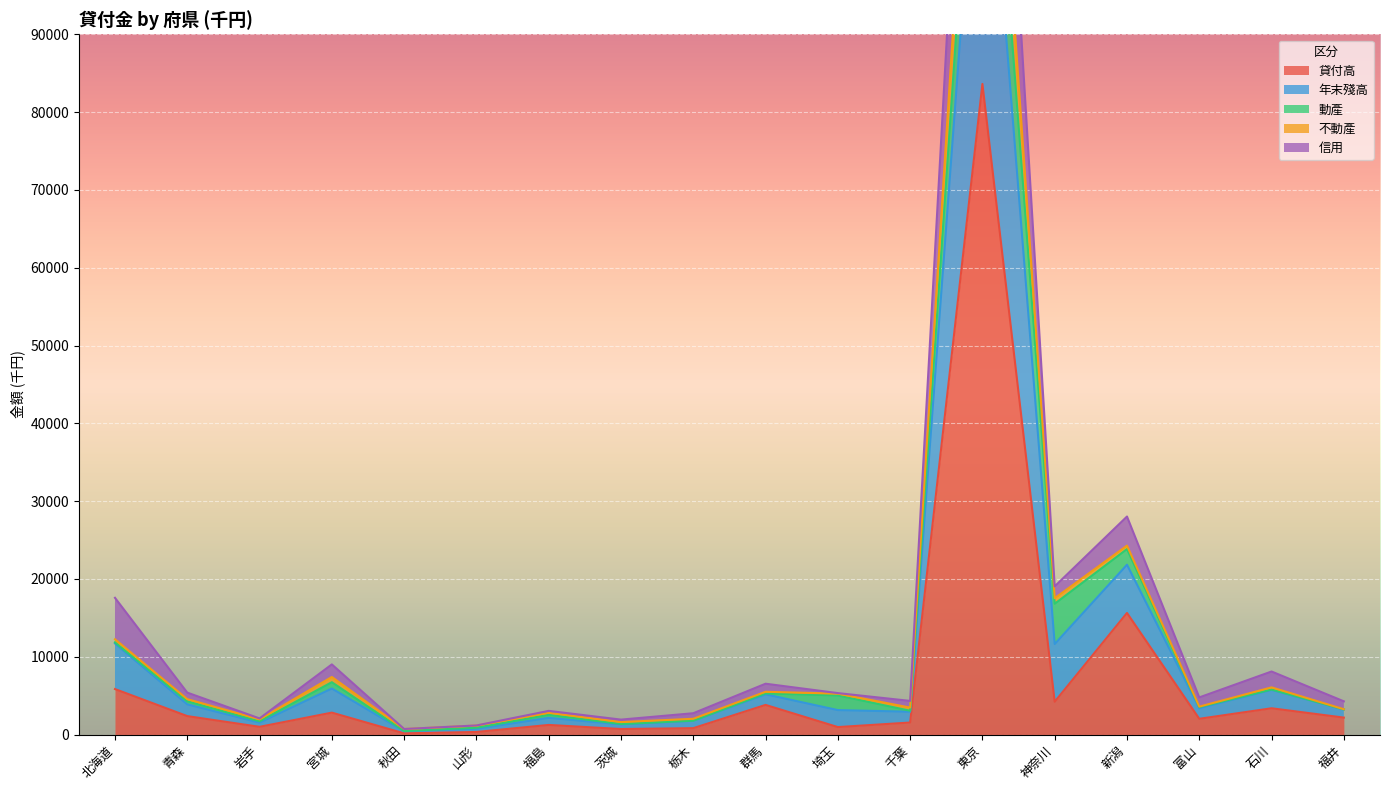

What is the minimum value for 年末殘高?

718